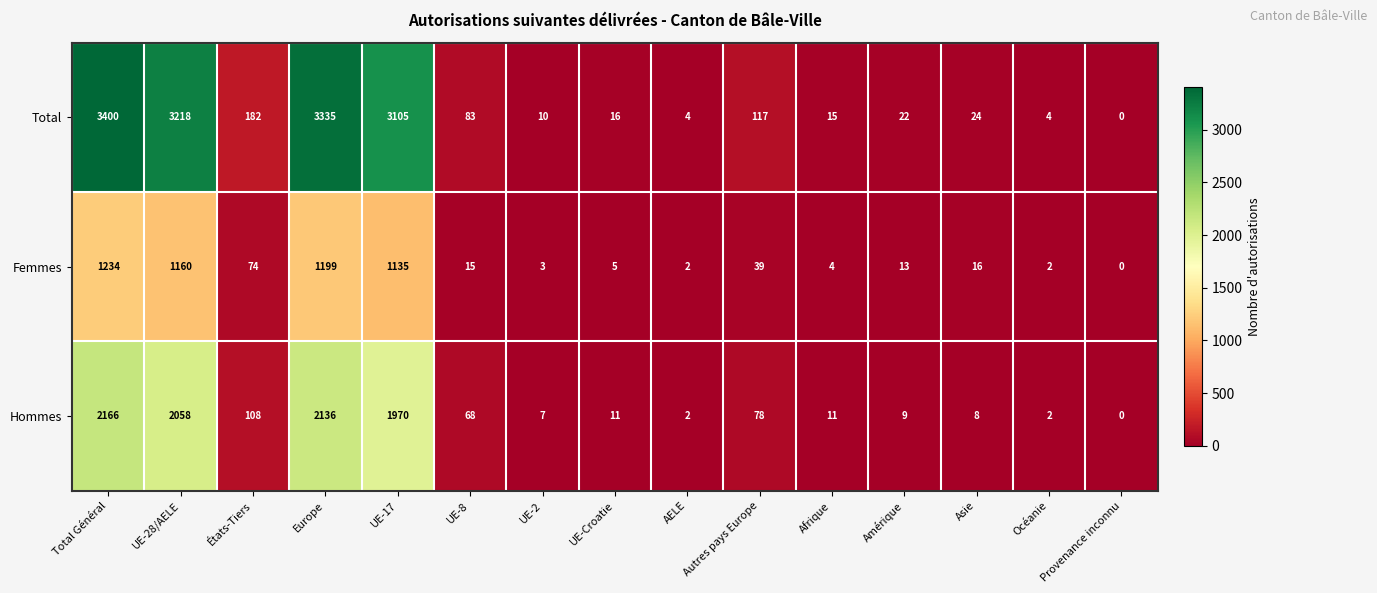

What is the approximate value of Total at Asie, to the nearest 10?

20